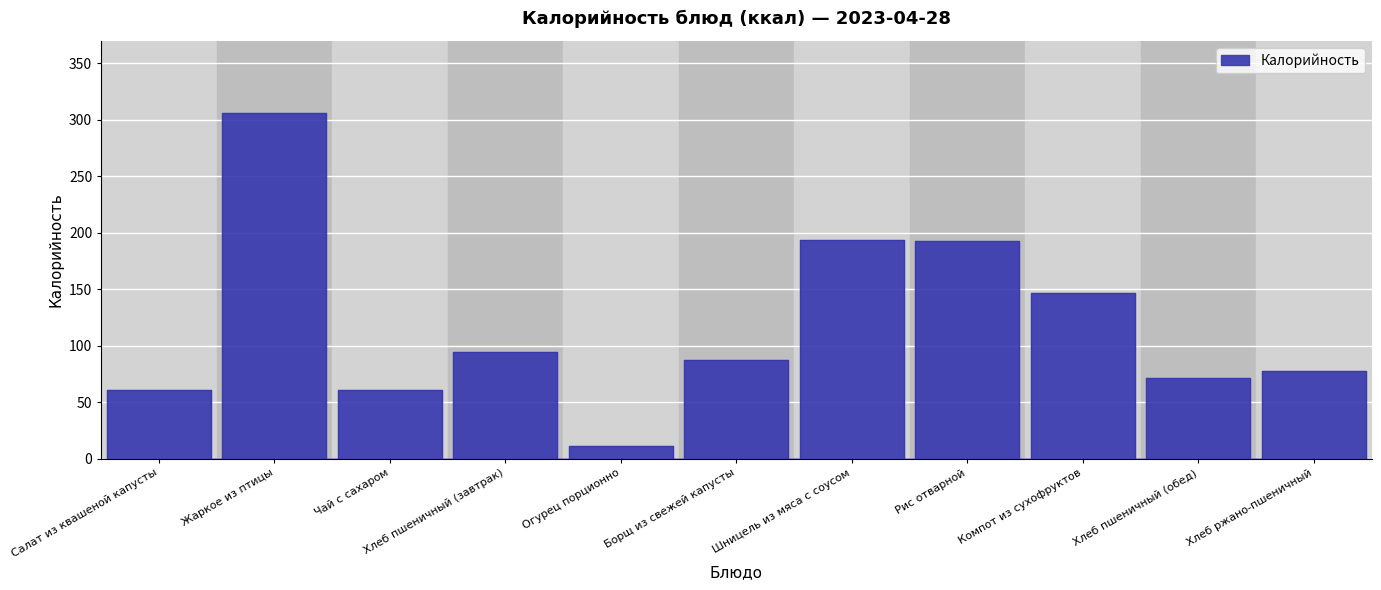

Rank the categories by value from highest to lowest.

Жаркое из птицы, Шницель из мяса с соусом, Рис отварной, Компот из сухофруктов, Хлеб пшеничный (завтрак), Борщ из свежей капусты, Хлеб ржано-пшеничный, Хлеб пшеничный (обед), Салат из квашеной капусты, Чай с сахаром, Огурец порционно